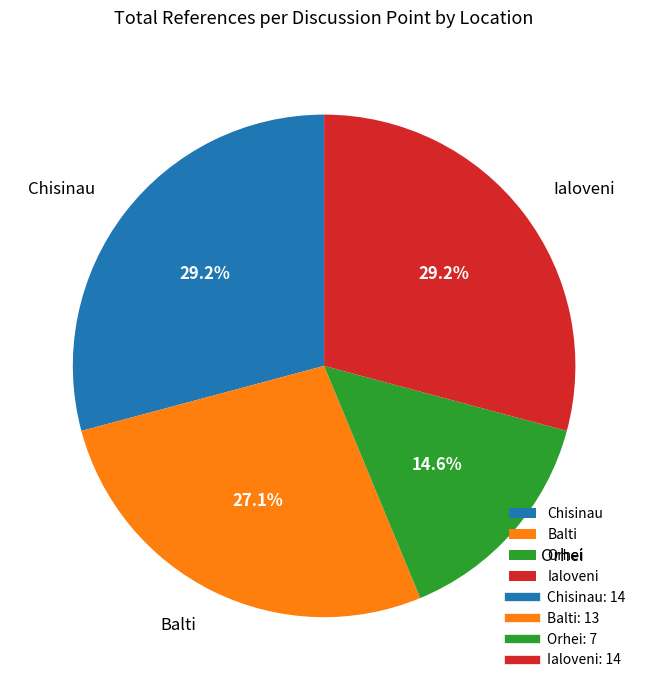

Count the number of slices in the pie.

4